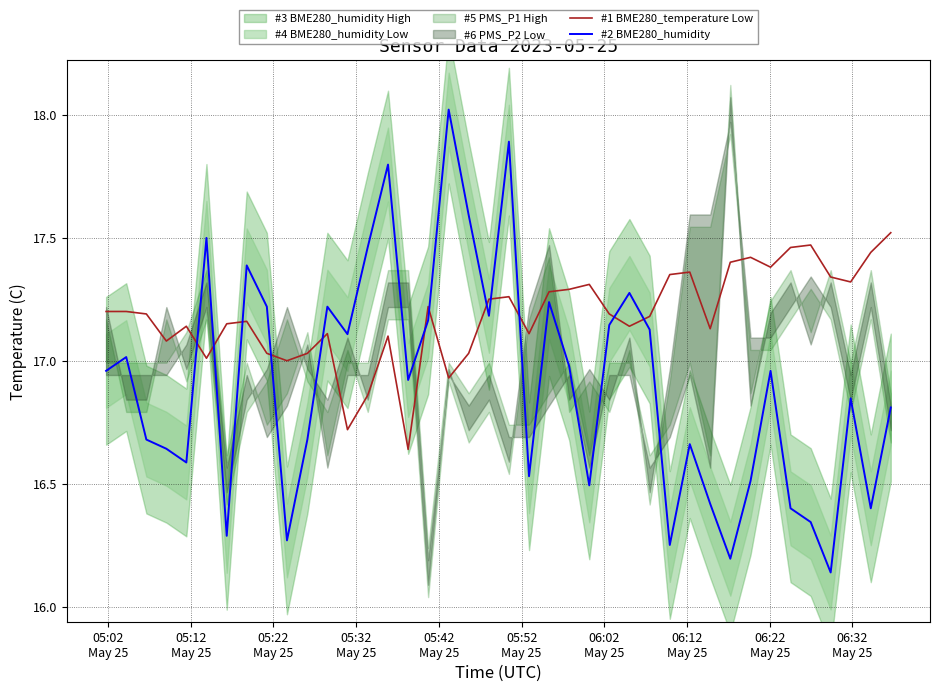

Which series ends up on top after the final intersection of #1 BME280_temperature Low and #2 BME280_humidity?

#1 BME280_temperature Low